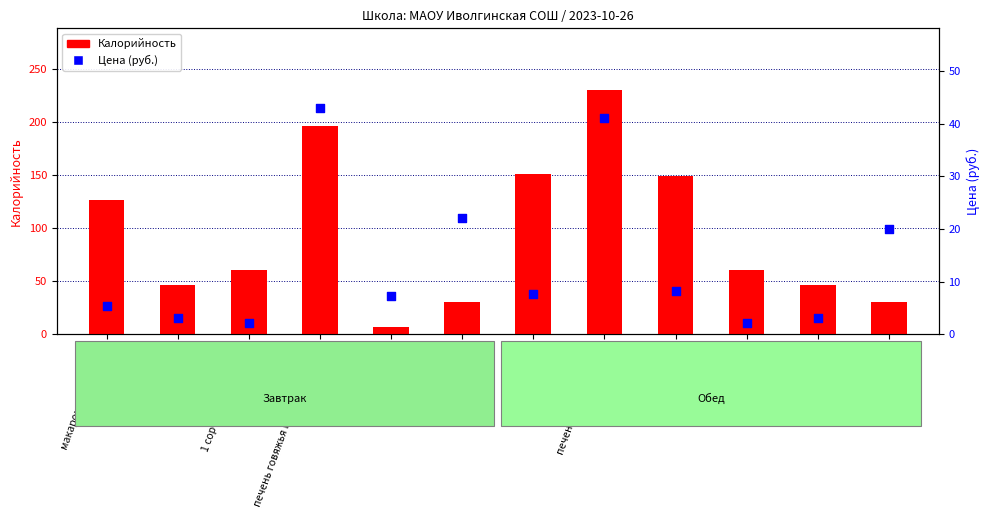

Which series has the largest total across all categories?

Калорийность